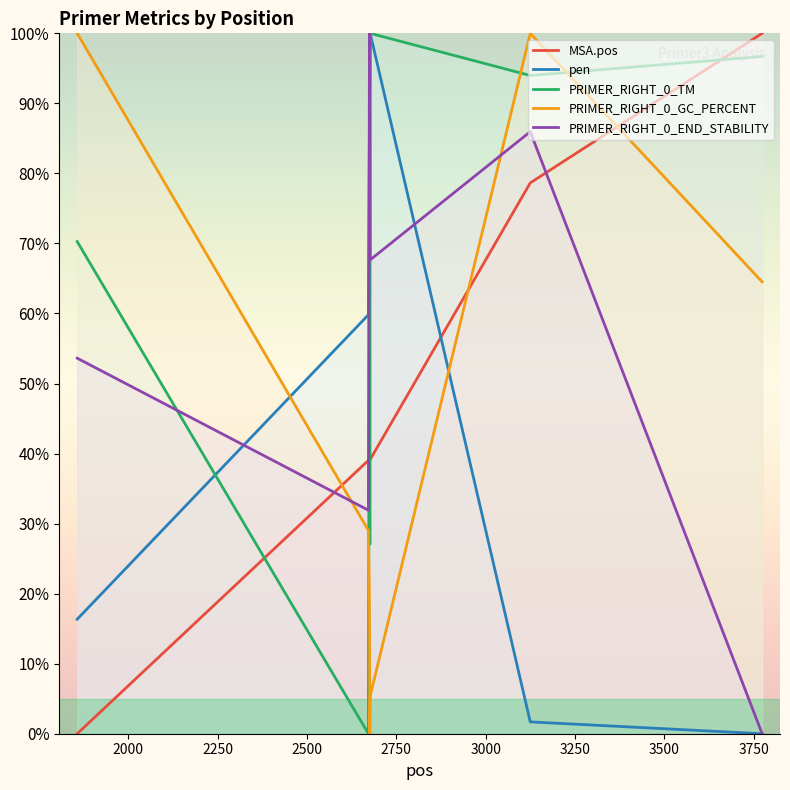

Which series has the largest total across all categories?

PRIMER_RIGHT_0_TM